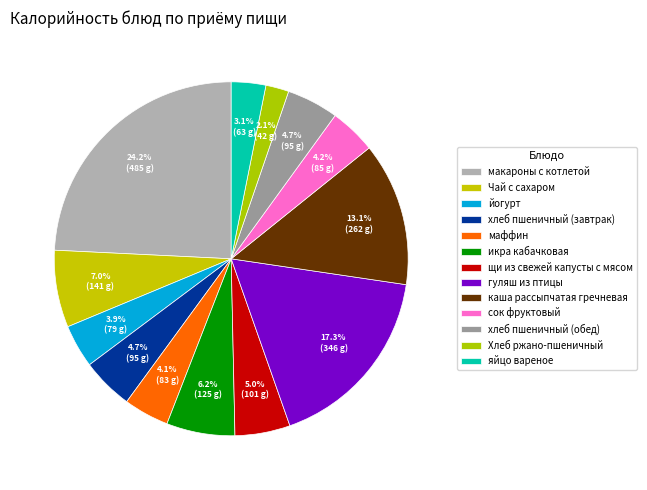

What is the change in value from йогурт to гуляш из птицы?

+266.9